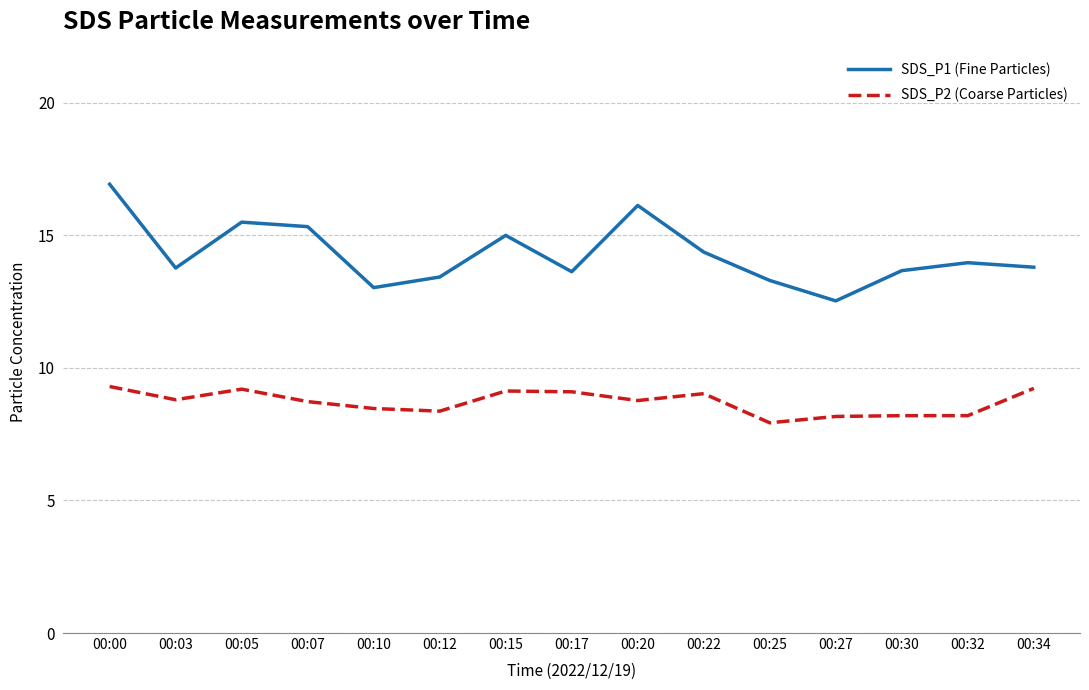

What is the greatest value displayed?

16.9